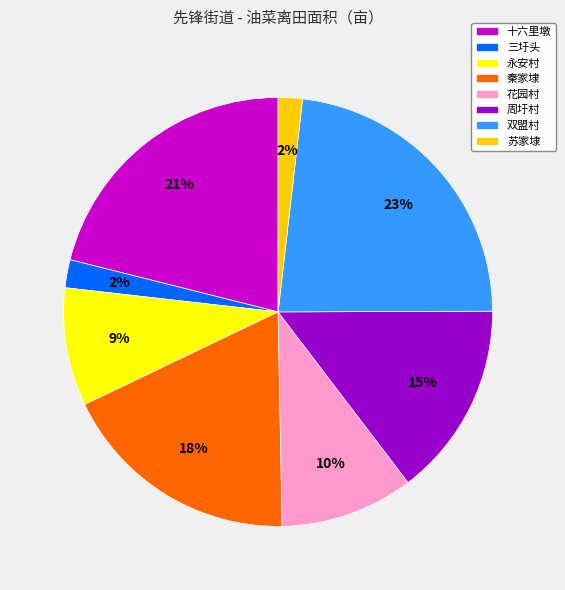

Which category has the biggest portion of the pie?

双盟村